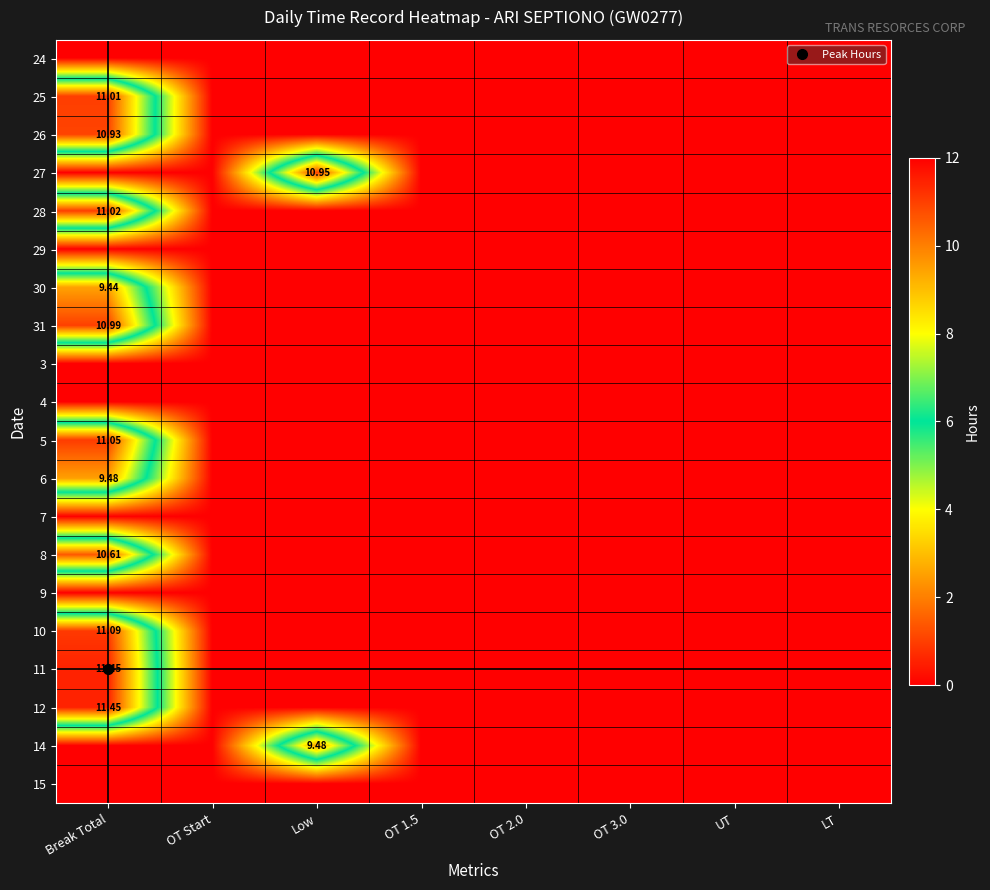

True or false: 25 has a value of 11.0 at Break Total.

True